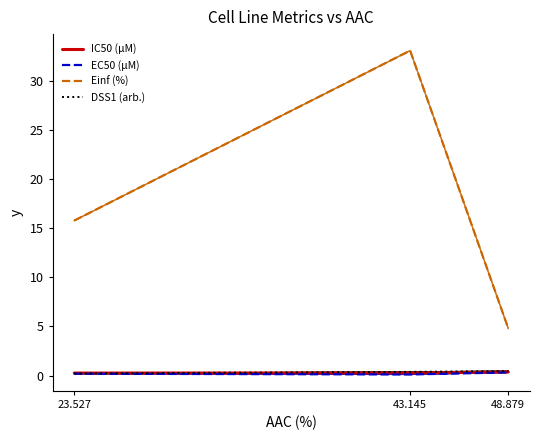

At which category does the chart reach its minimum across all series?

43.145